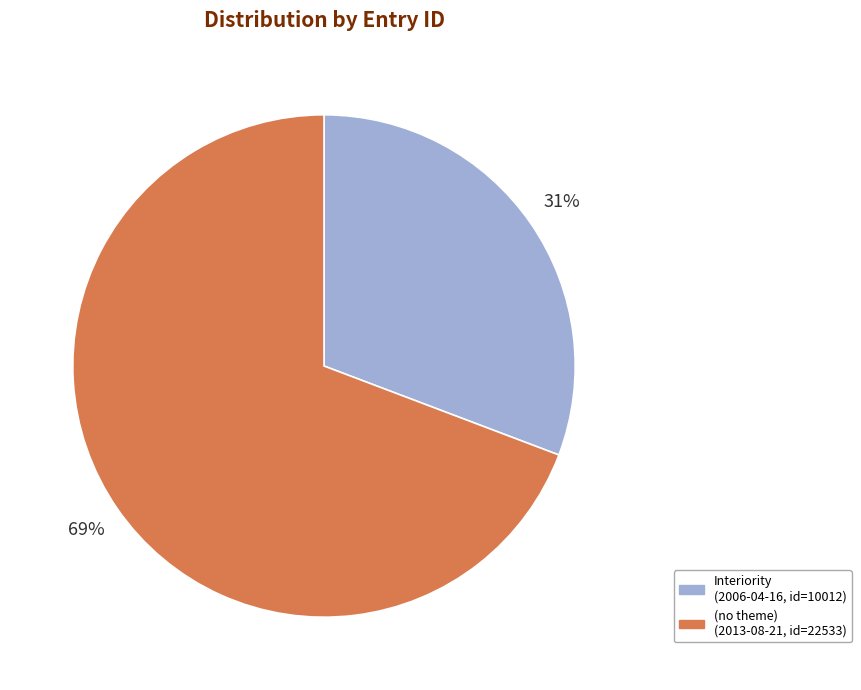

Does any single category account for the majority?

Yes